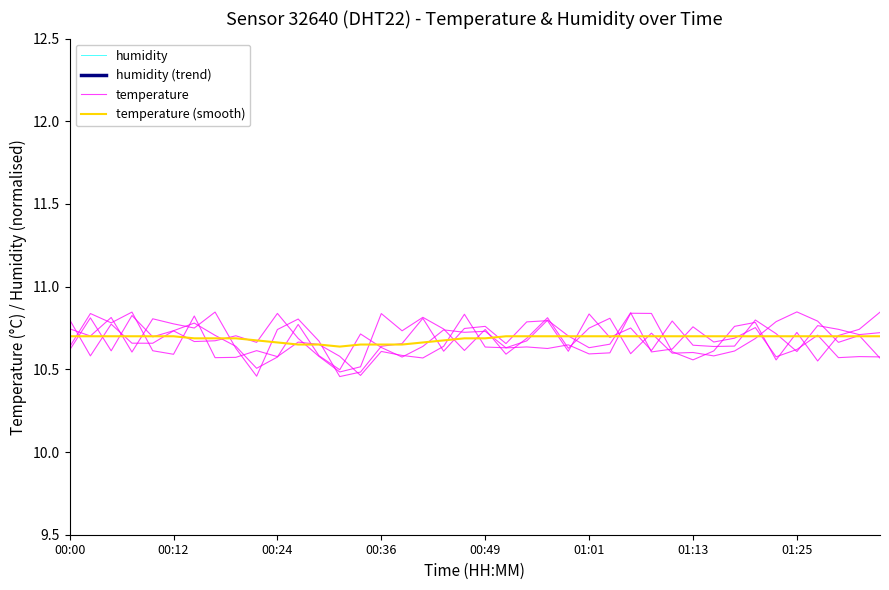

What is the average value of the humidity (trend) series?

19.0